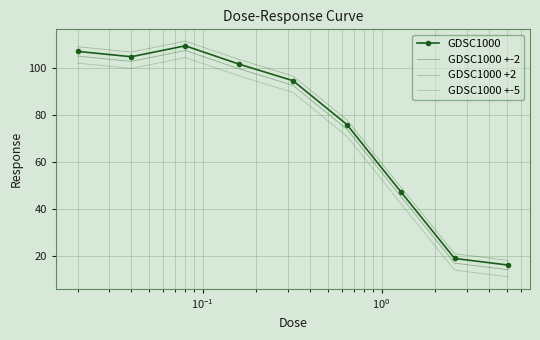

What is the difference between the maximum and second lowest values in the GDSC1000 series?

90.7